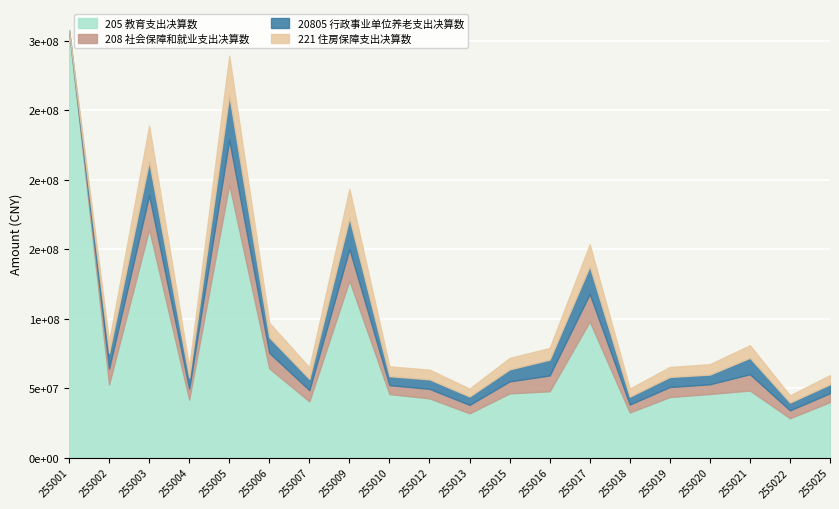

How many values in 221 住房保障支出决算数 are above zero?

19